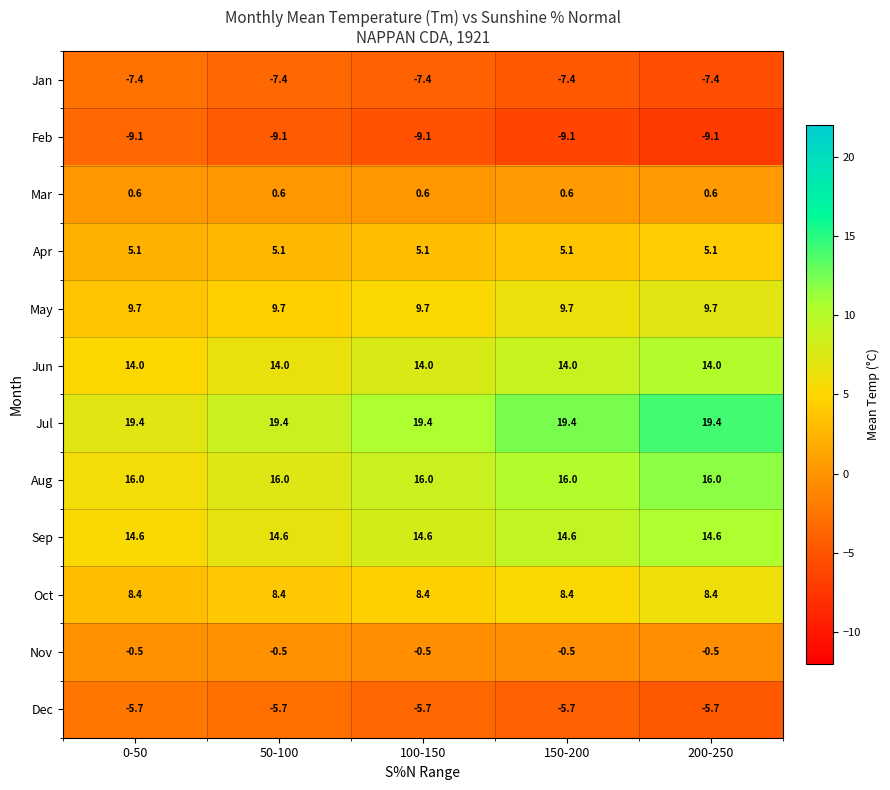

What is the approximate value of Mar at 50-100?

0.6